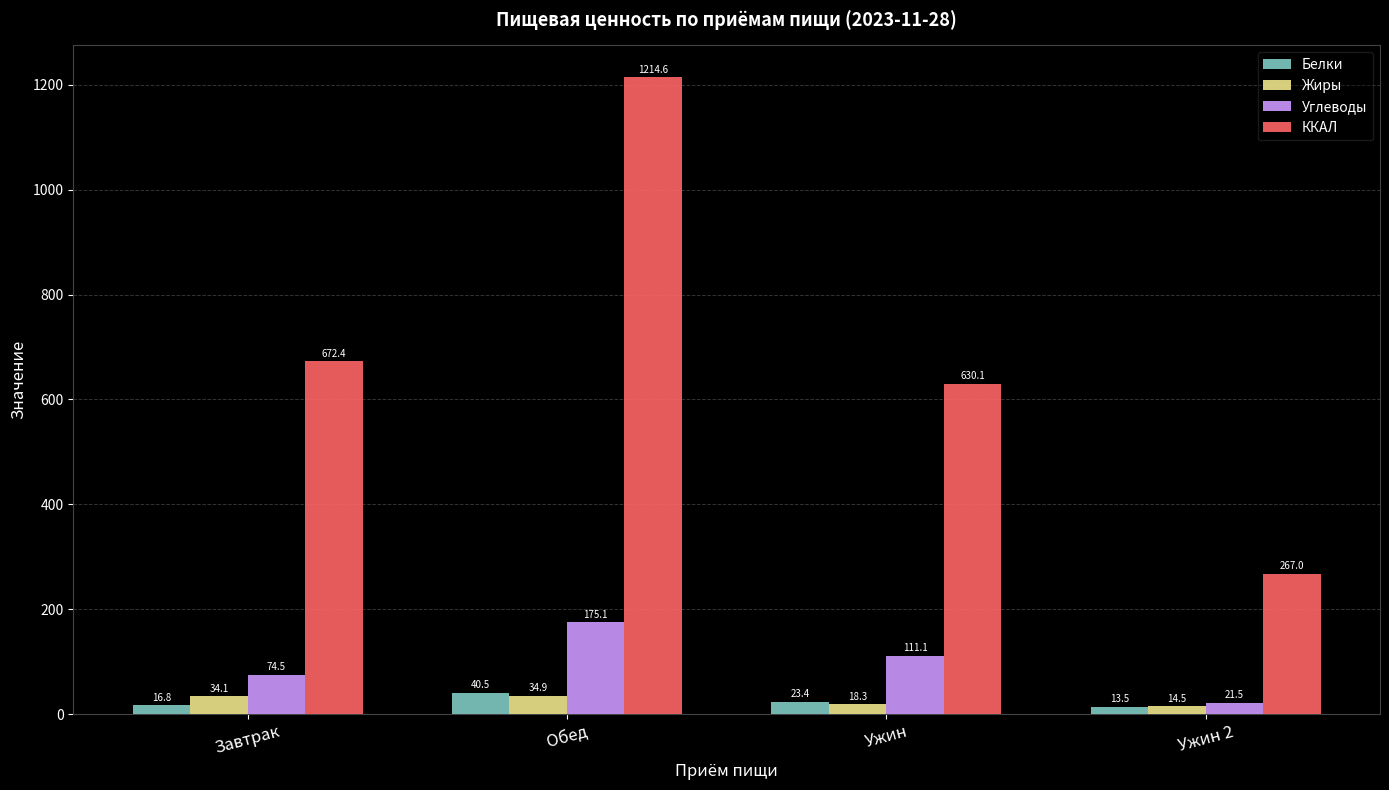

True or false: Углеводы has a value of 175.1 at Обед.

True